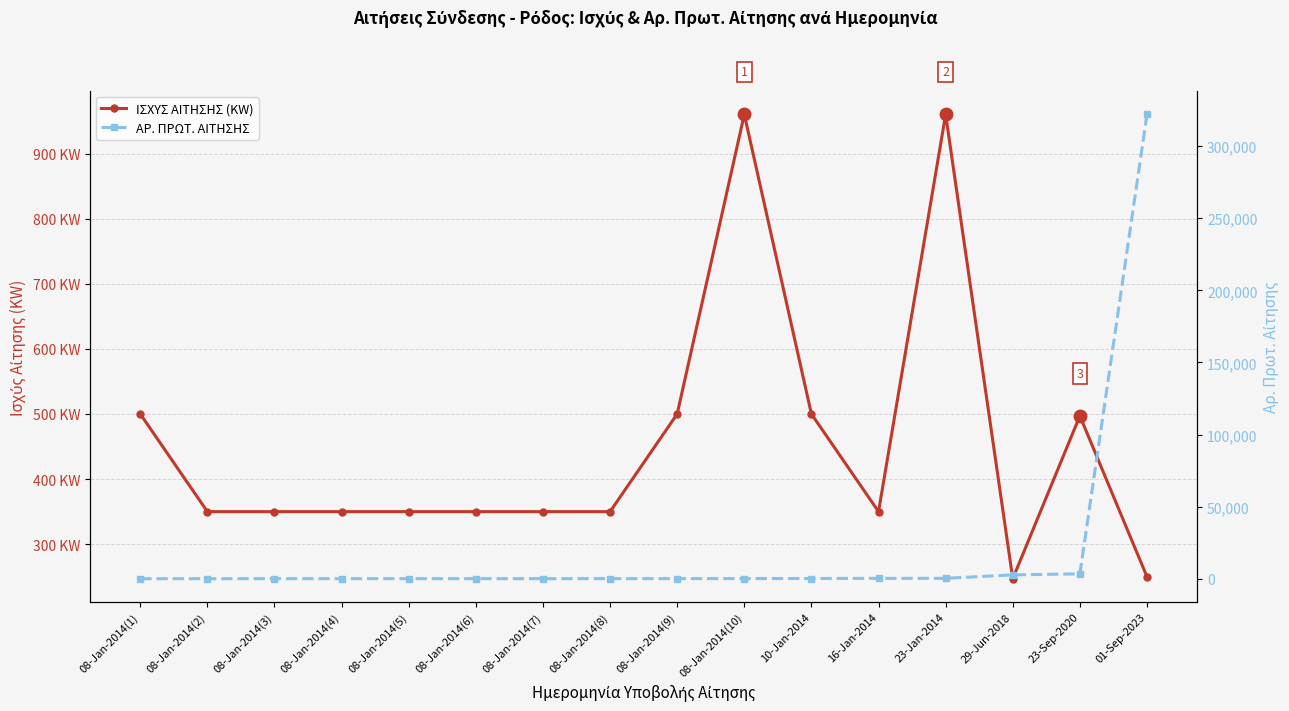

Does the chart display data point markers on the line(s)?

Yes